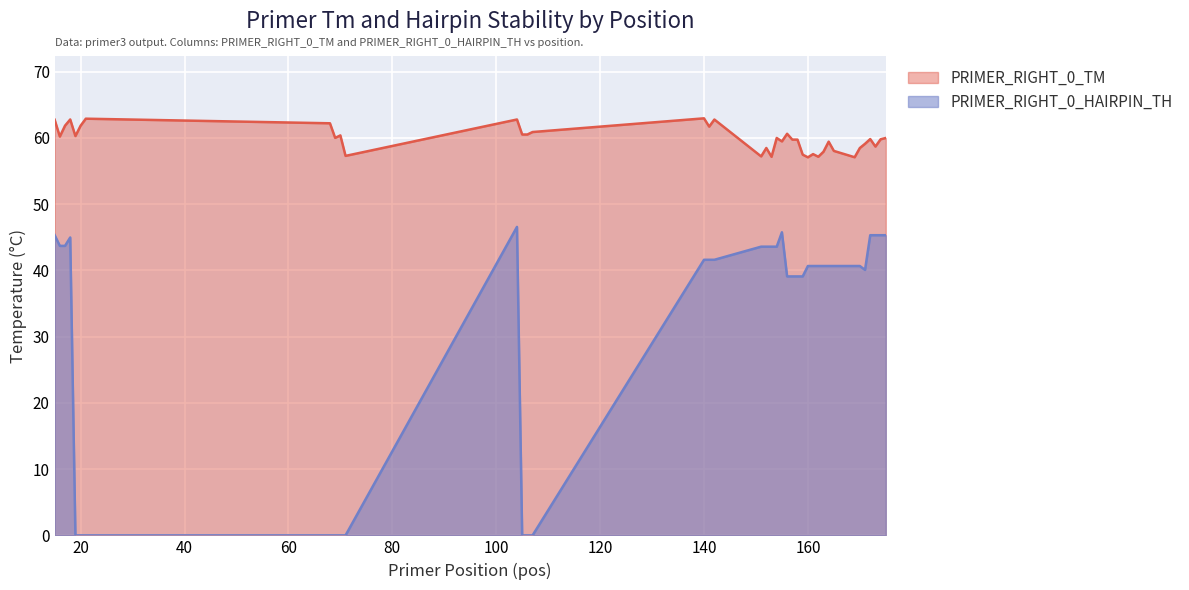

Which series has the largest range (max minus min)?

PRIMER_RIGHT_0_HAIRPIN_TH